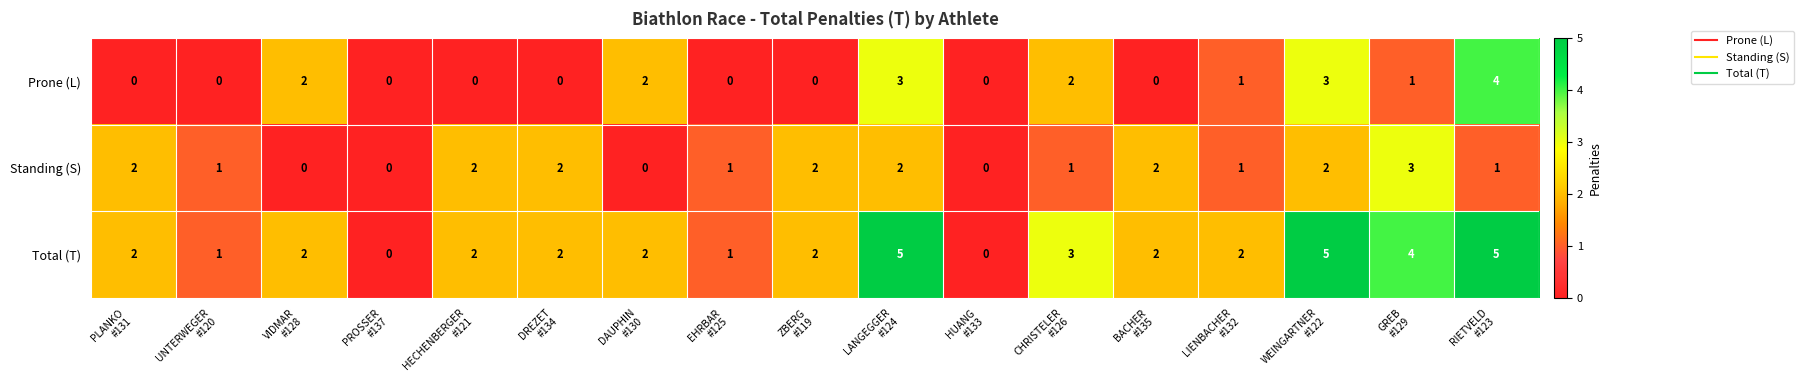

Which series has the largest range (max minus min)?

Total (T)